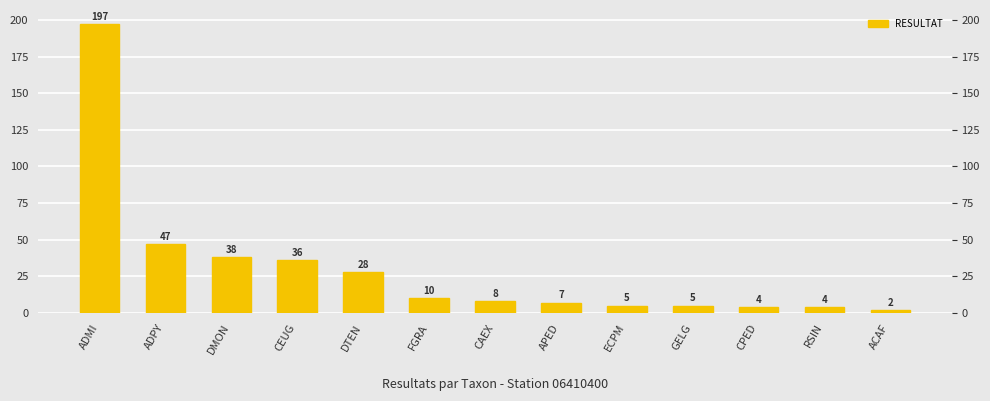

What is the greatest value displayed?

197